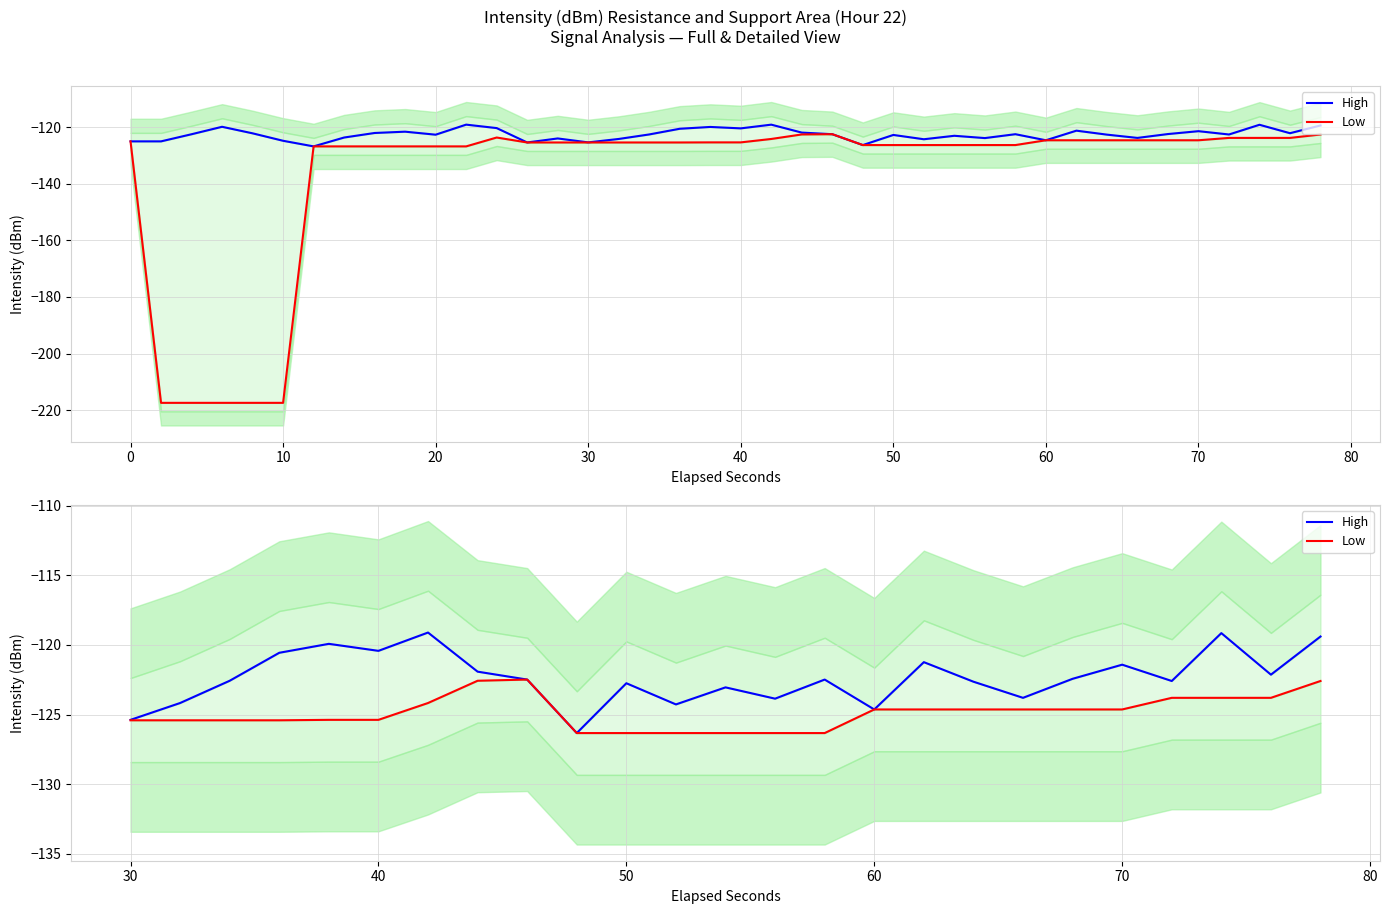

True or false: High and Low intersect in this chart.

False